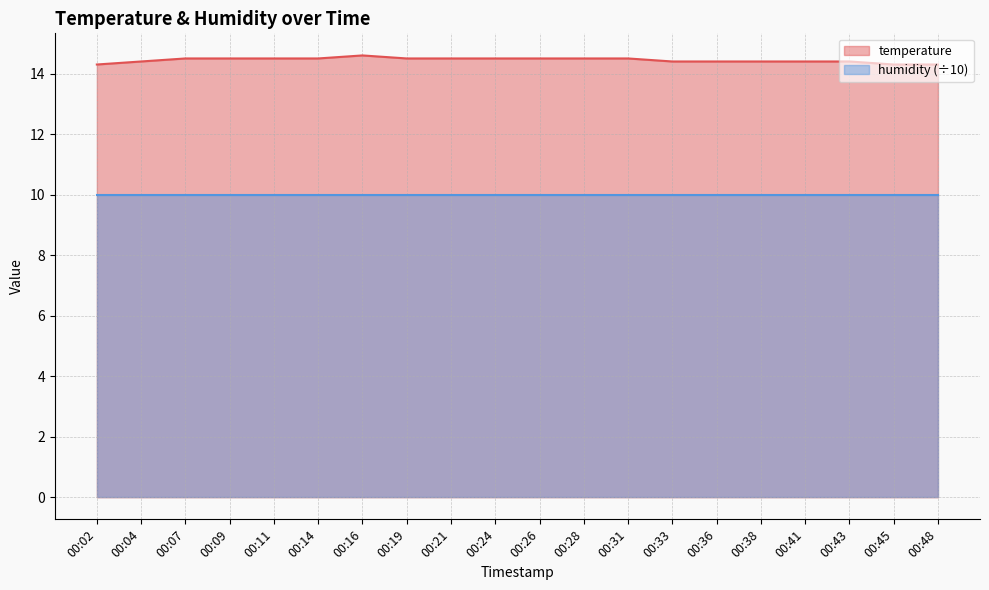

Does the chart have visible grid lines?

Yes